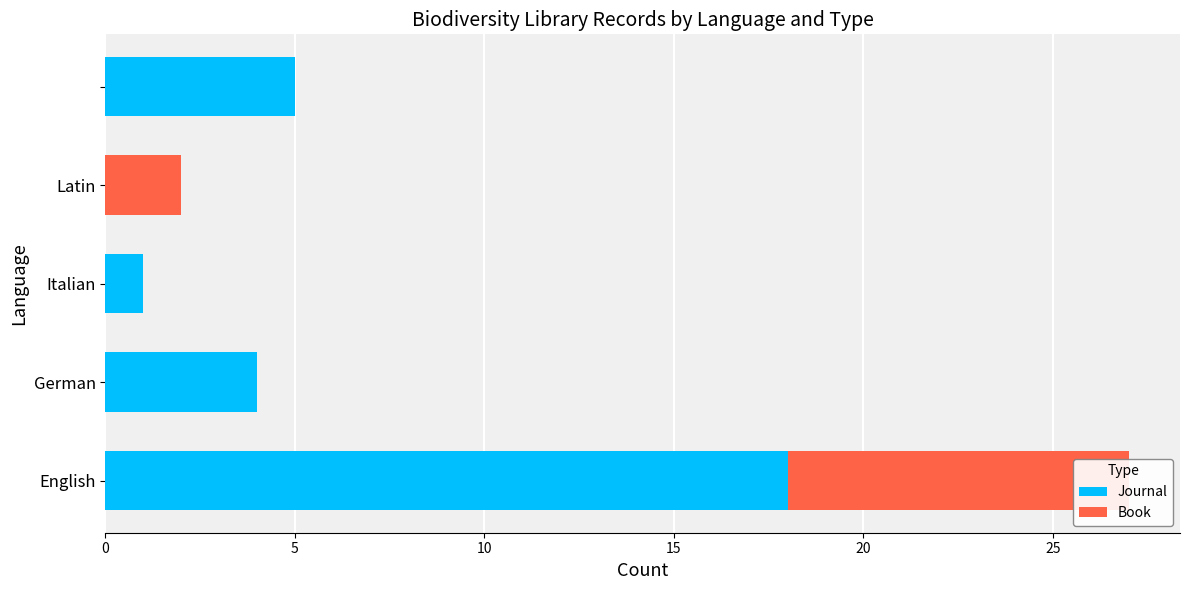

Which has a higher value, 5 or 15?

5